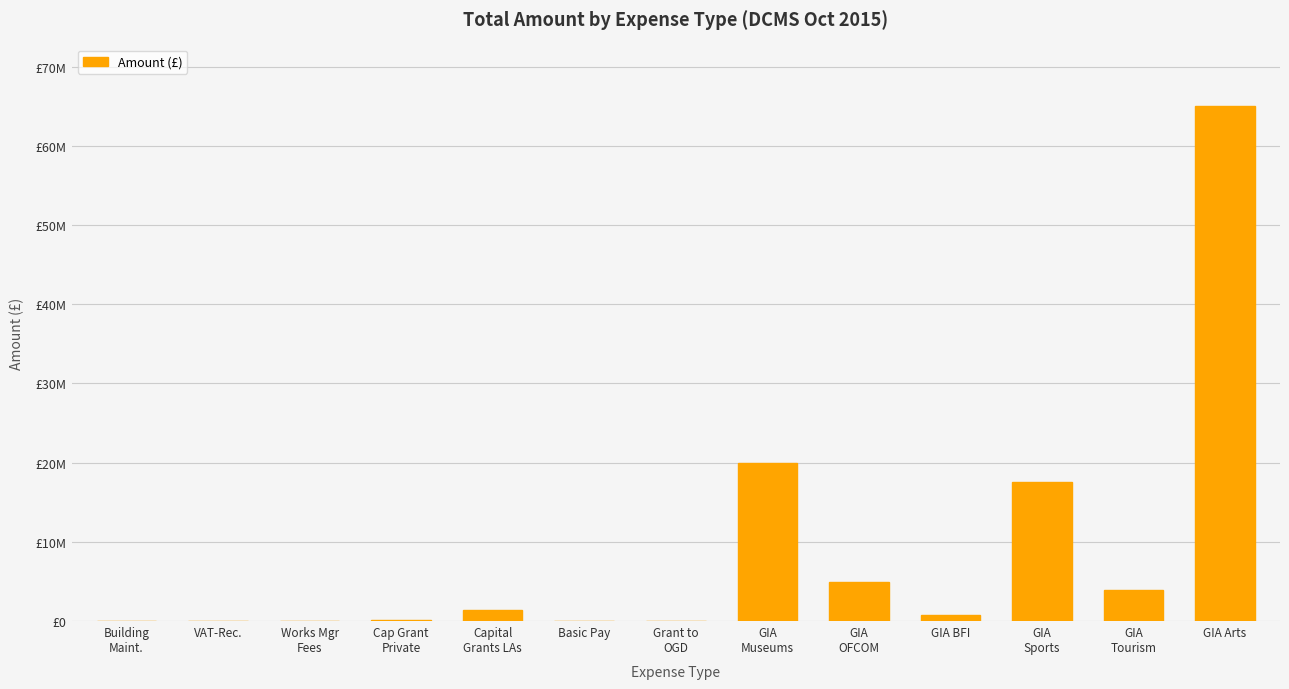

Are the bars horizontal?

No